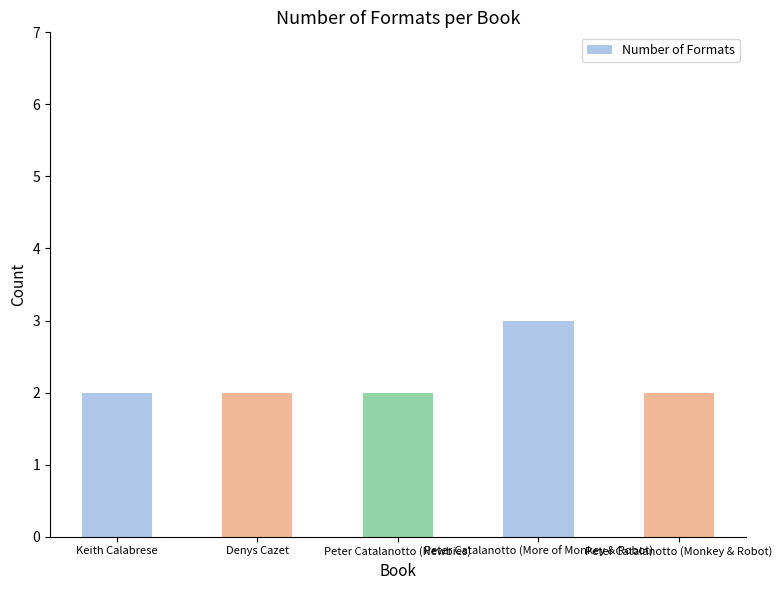

Which category has the highest value across all series?

Peter Catalanotto (More of Monkey & Robot)